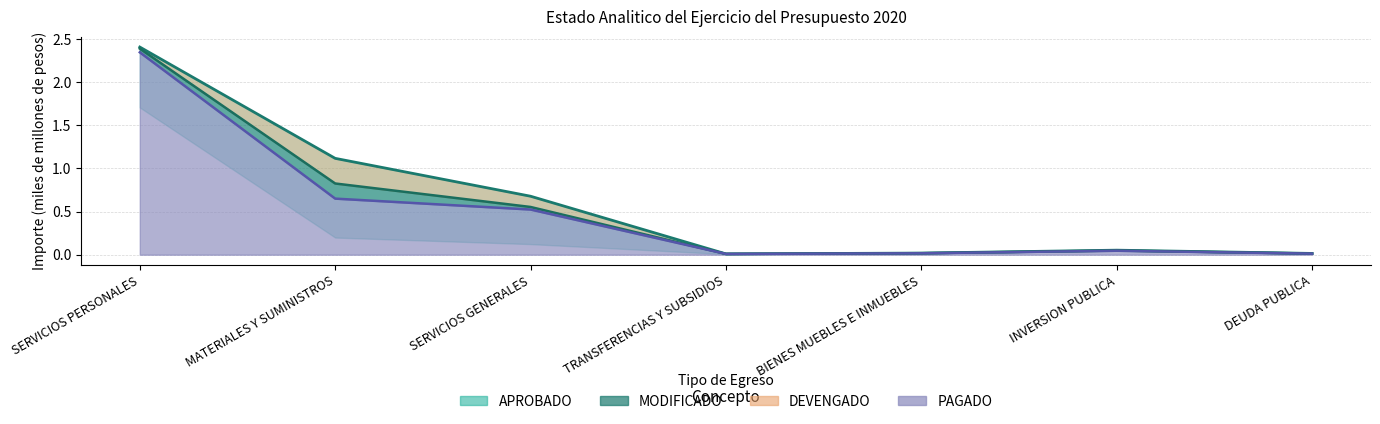

In MODIFICADO, how many points are higher than both neighbors (excluding endpoints)?

1